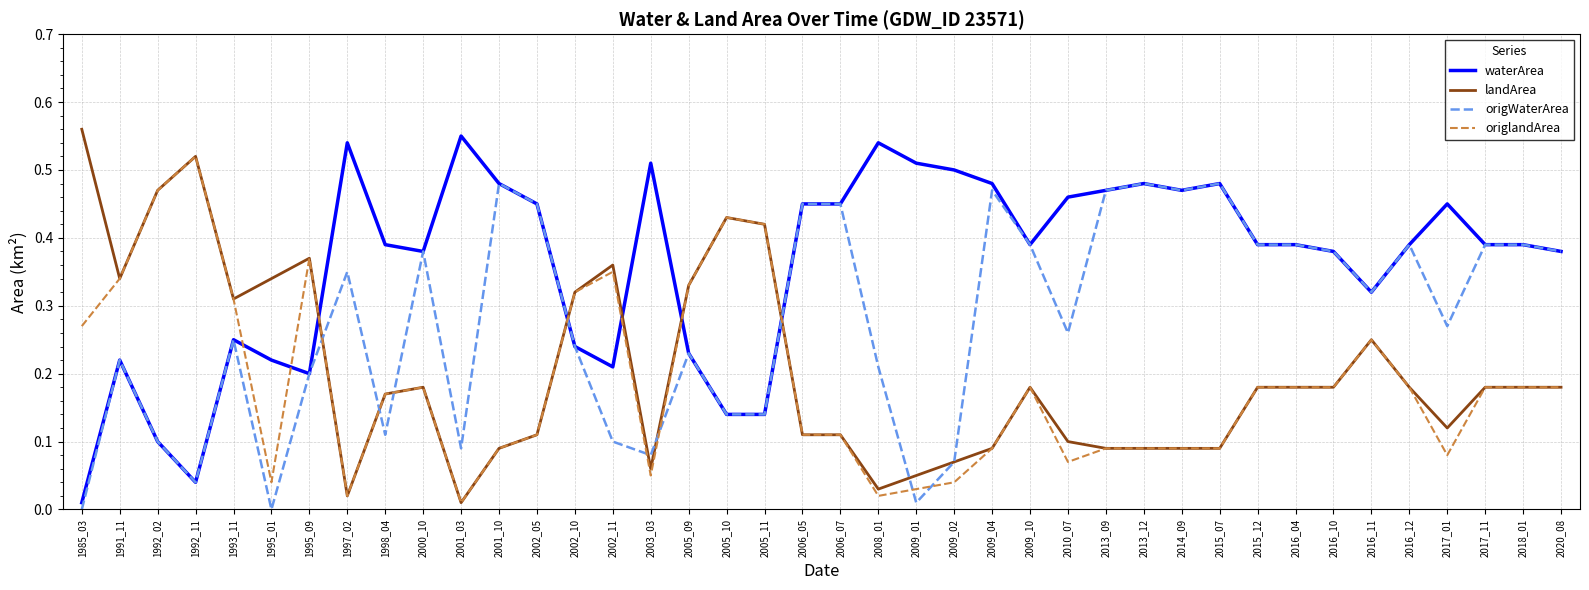

Is the value of waterArea at 2015_12 greater than the value of origWaterArea at 2009_01?

Yes